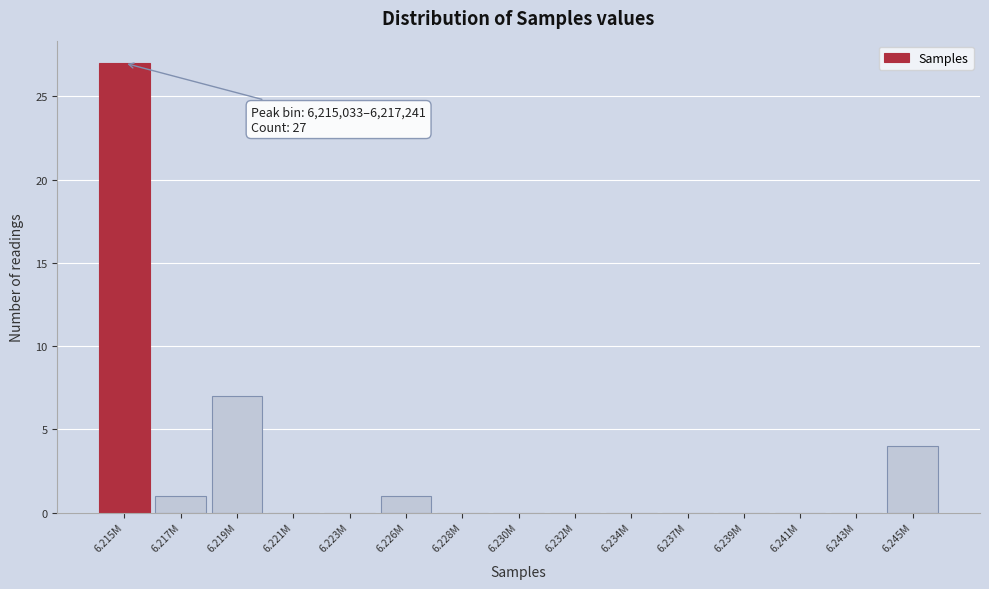

Reading left to right, what are all the values shown in this chart?

6.215M=27	6.217M=1	6.219M=7	6.221M=0	6.223M=0	6.226M=1	6.228M=0	6.230M=0	6.232M=0	6.234M=0	6.237M=0	6.239M=0	6.241M=0	6.243M=0	6.245M=4